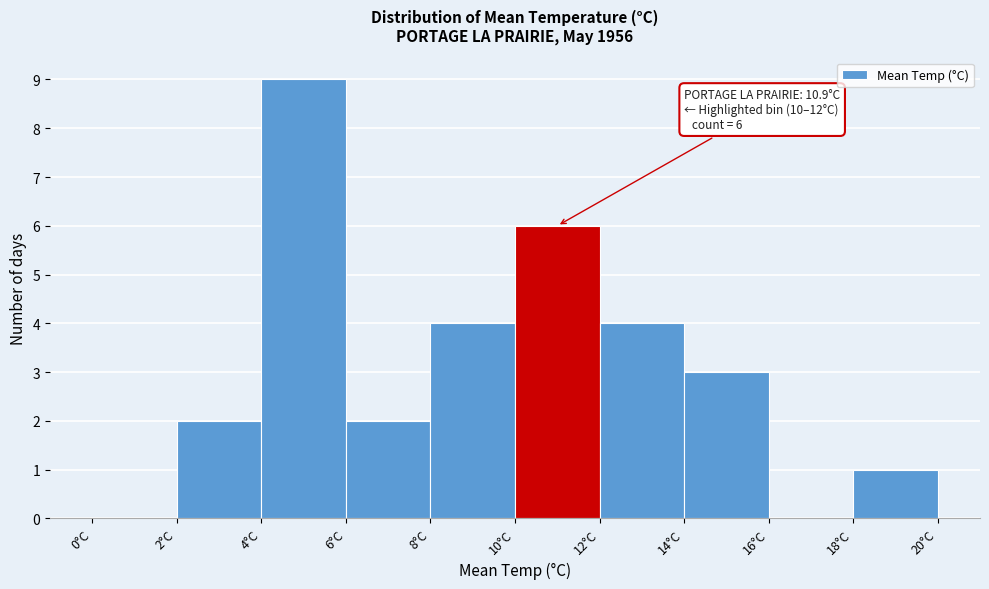

Over which range of the x-axis is the bar tallest?

4 to 6